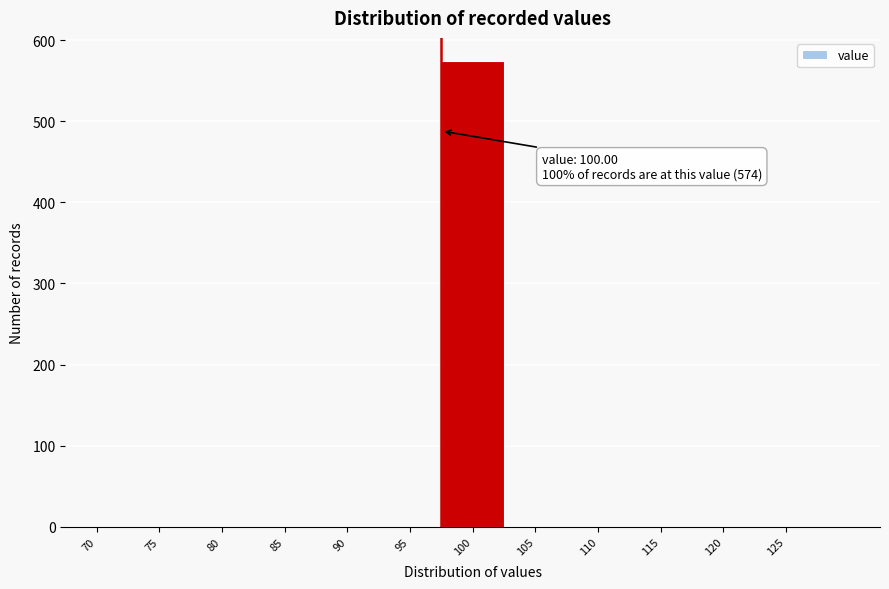

Reading left to right, list all the values displayed in this chart.

70=0	75=0	80=0	85=0	90=0	95=0	100=574	105=0	110=0	115=0	120=0	125=0